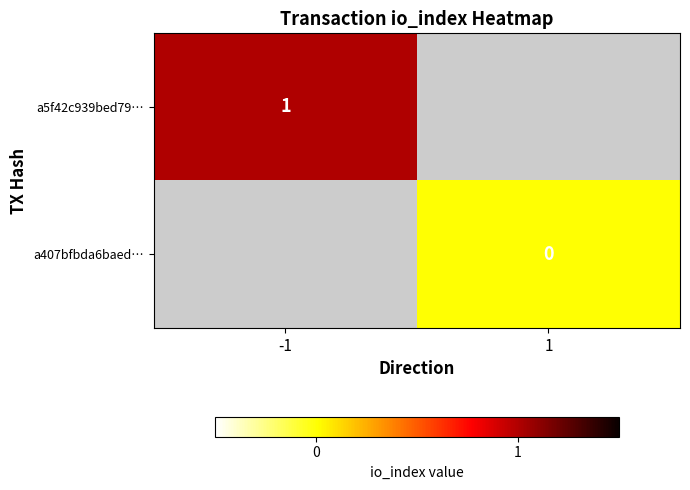

Is it true that a5f42c939bed79… equals 0.6 at -1?

False